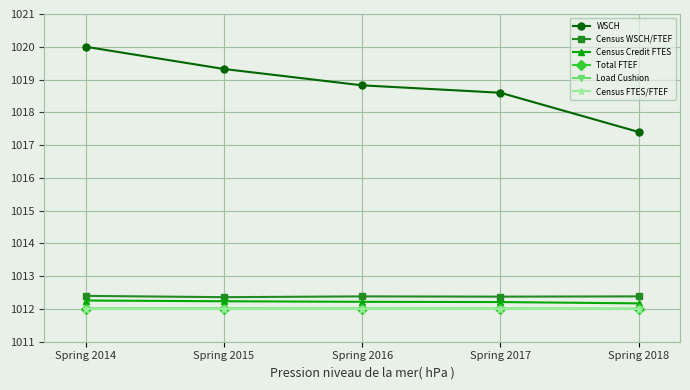

True or false: WSCH and Load Cushion cross at least once.

False